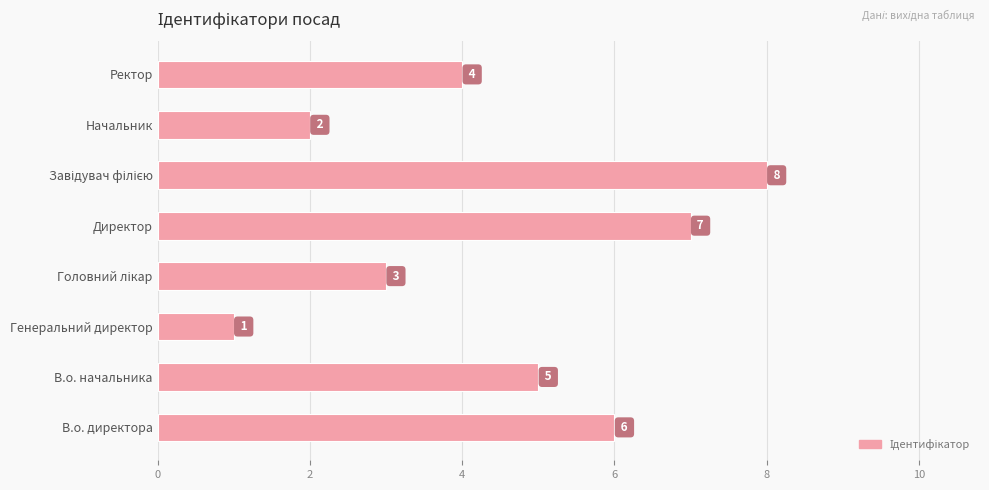

What is the approximate value at Ректор?

4